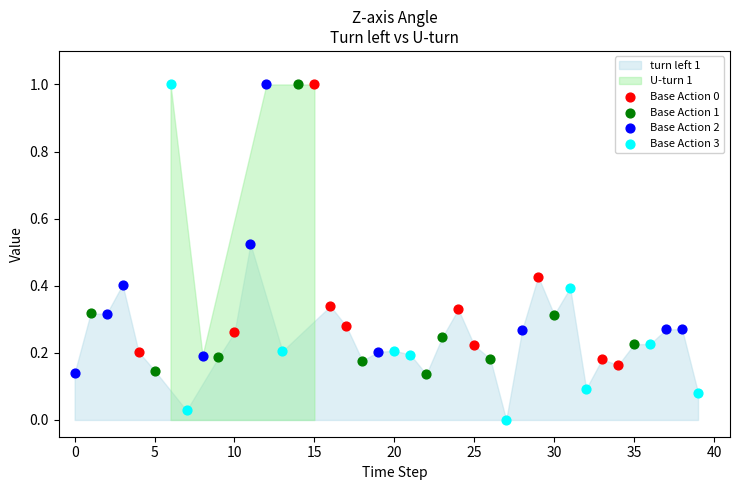

Which series has the widest spread of Y values?

Base Action 3